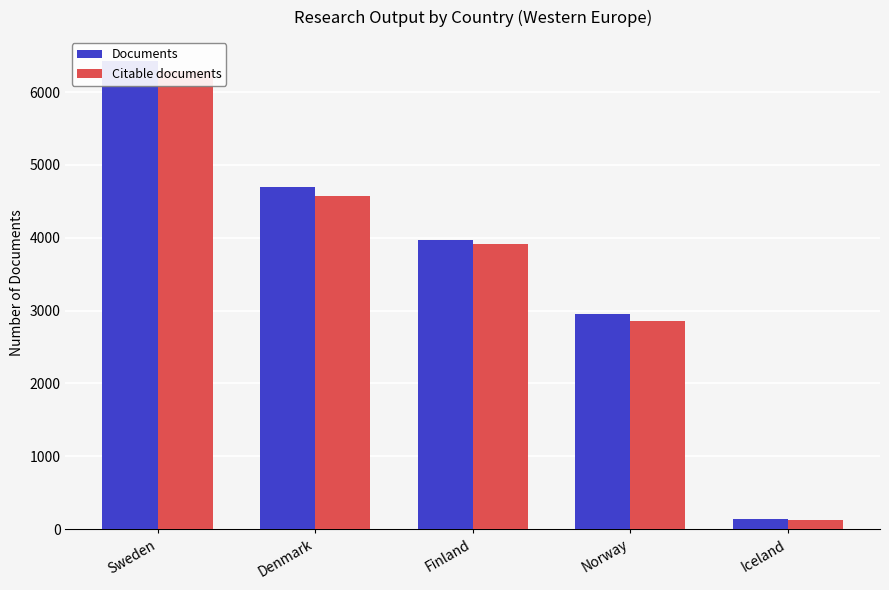

What is the value of the Documents bar at the 3rd from the left?

3973